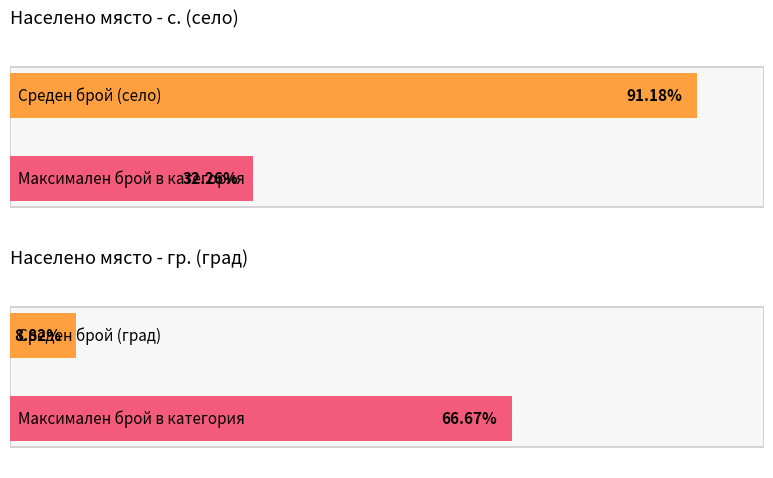

Does the chart contain any negative values?

No